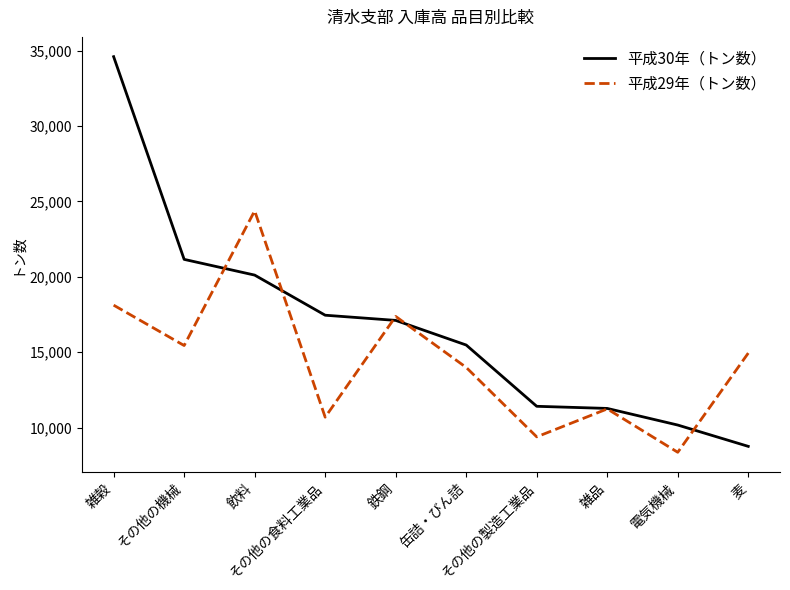

True or false: 平成29年（トン数） and 平成30年（トン数） cross at least once.

True